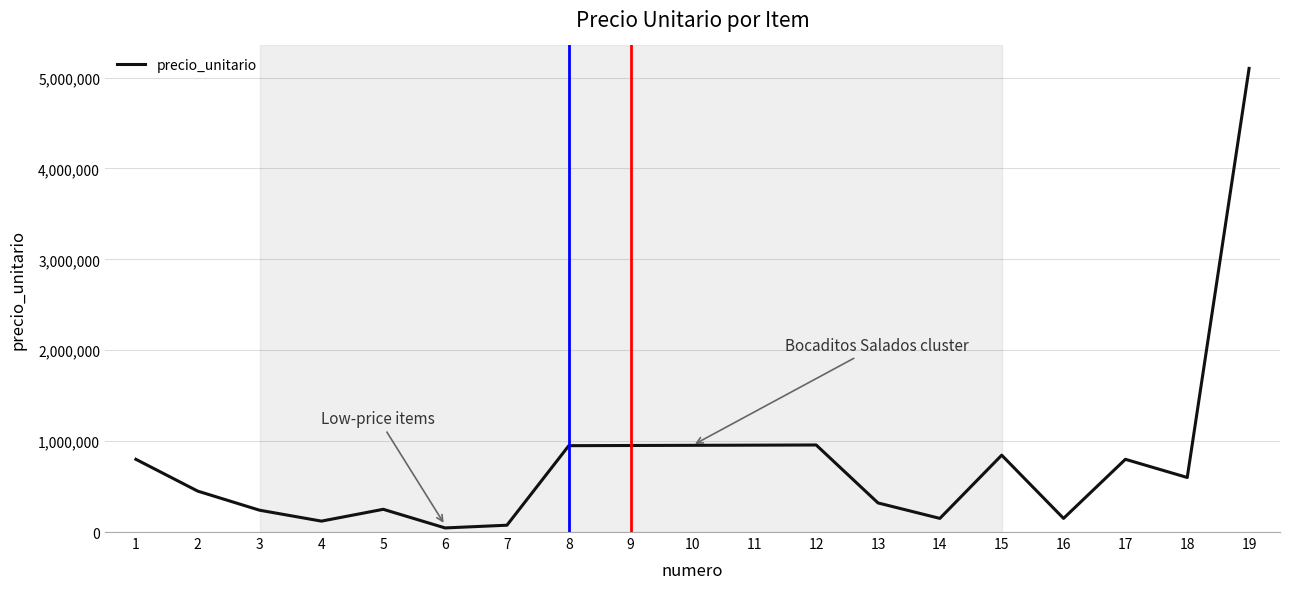

The value at 5 is 250000. True or false?

True